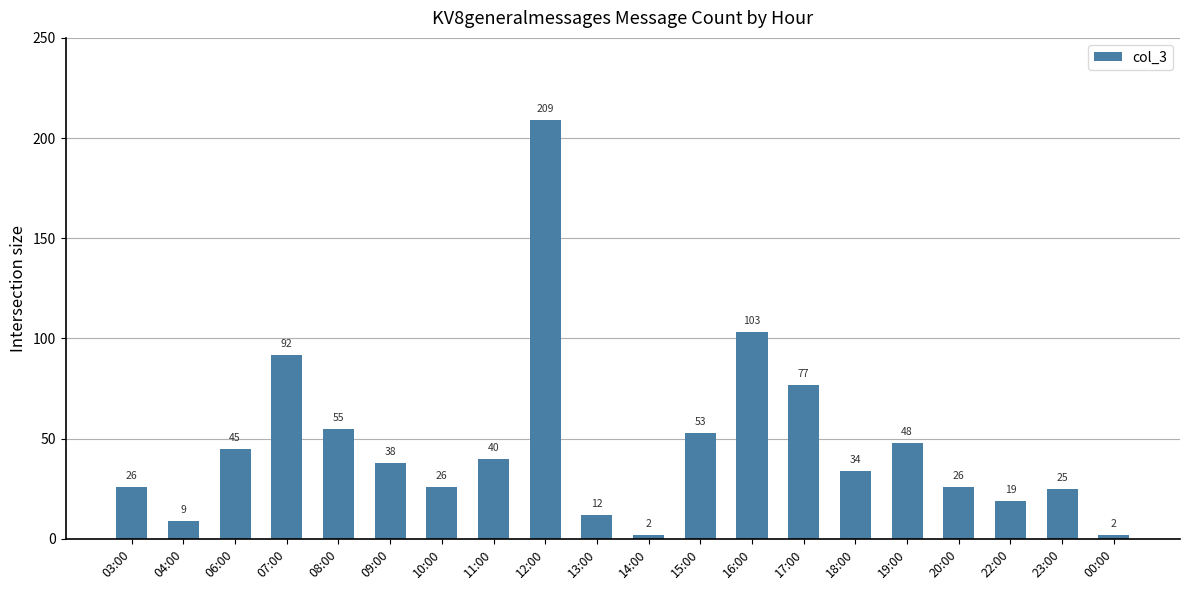

What position from the left is 16:00?

13